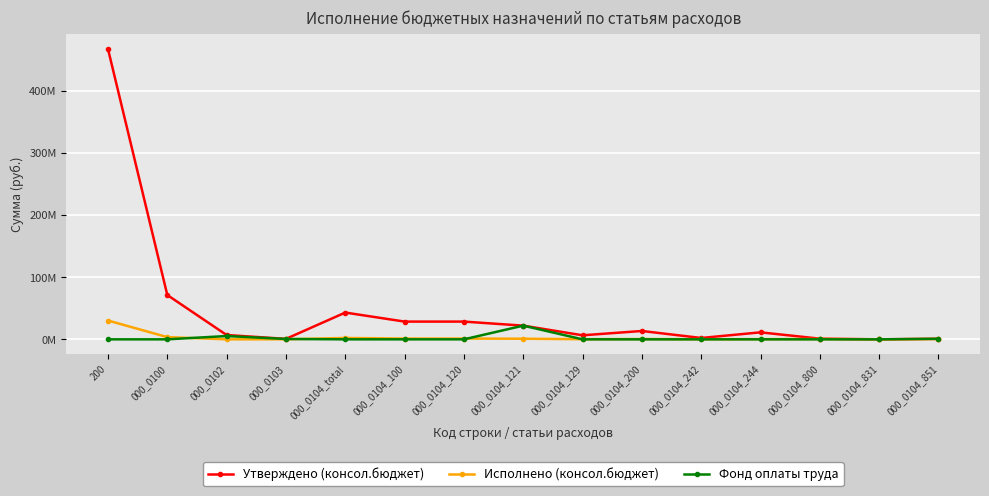

Between 000_0103 and 000_0104_120, which is larger?

000_0104_120